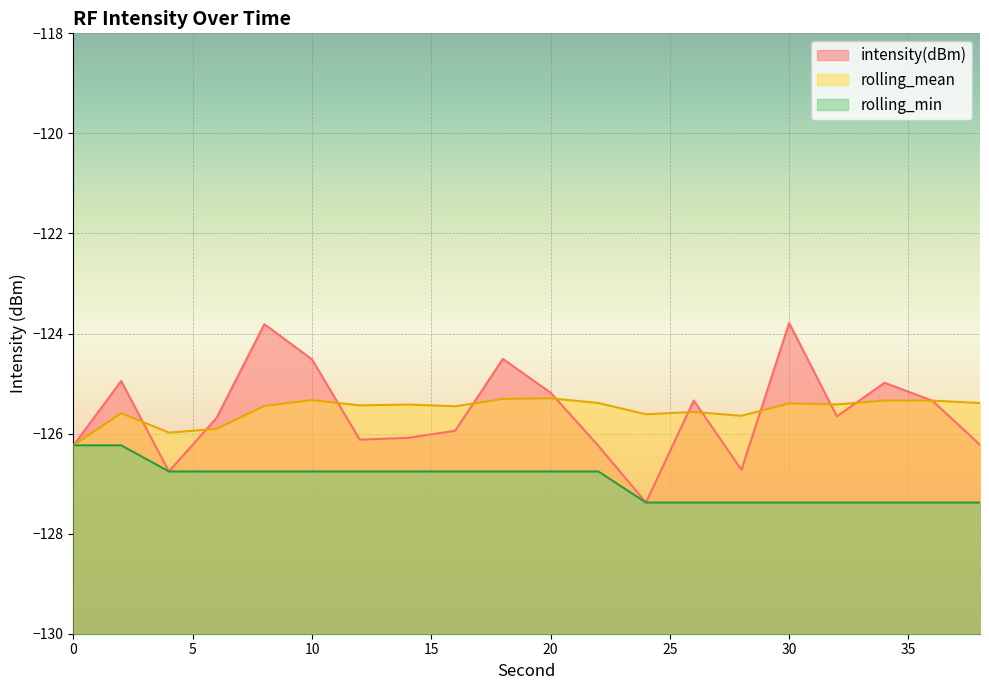

What is the value of the rolling_min point at the 9th from the left?

-126.8